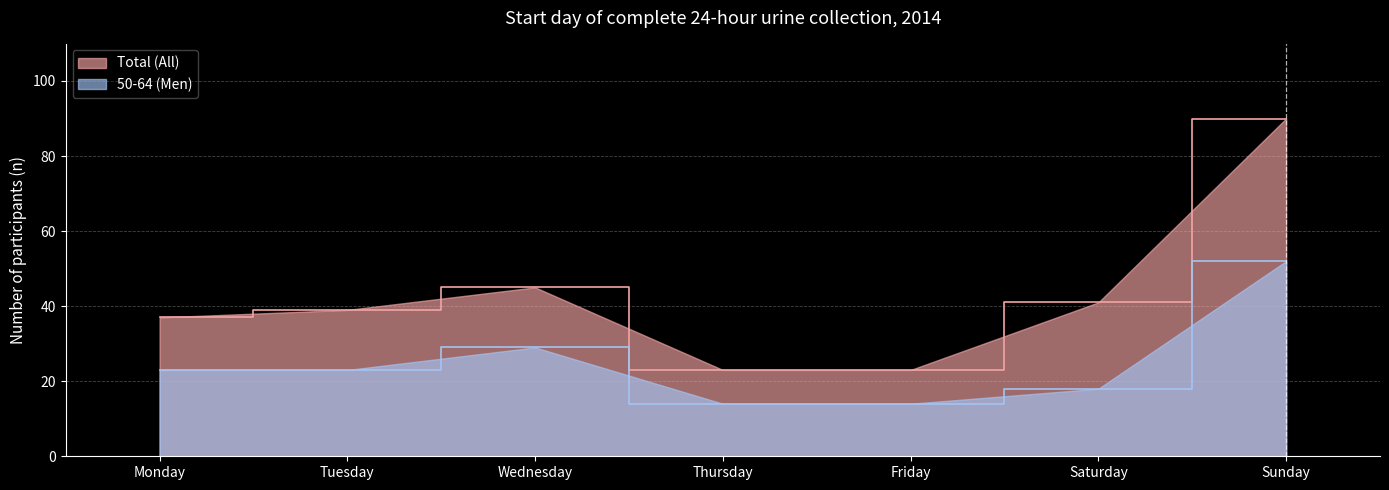

Reading left to right, transcribe all the data shown in this chart.

Total (All): Monday=37	Tuesday=39	Wednesday=45	Thursday=23	Friday=23	Saturday=41	Sunday=90
50-64 (Men): Monday=23	Tuesday=23	Wednesday=29	Thursday=14	Friday=14	Saturday=18	Sunday=52